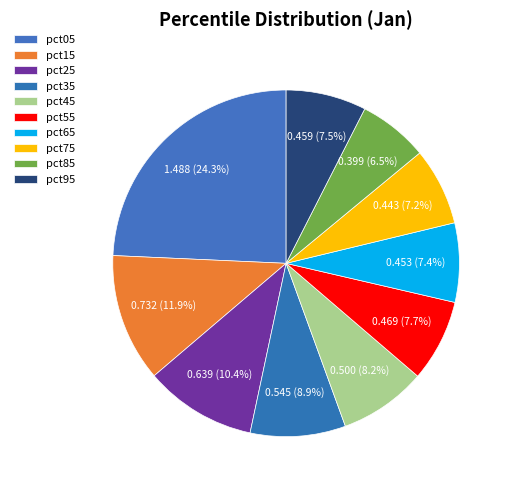

How many segments does this pie chart have?

10